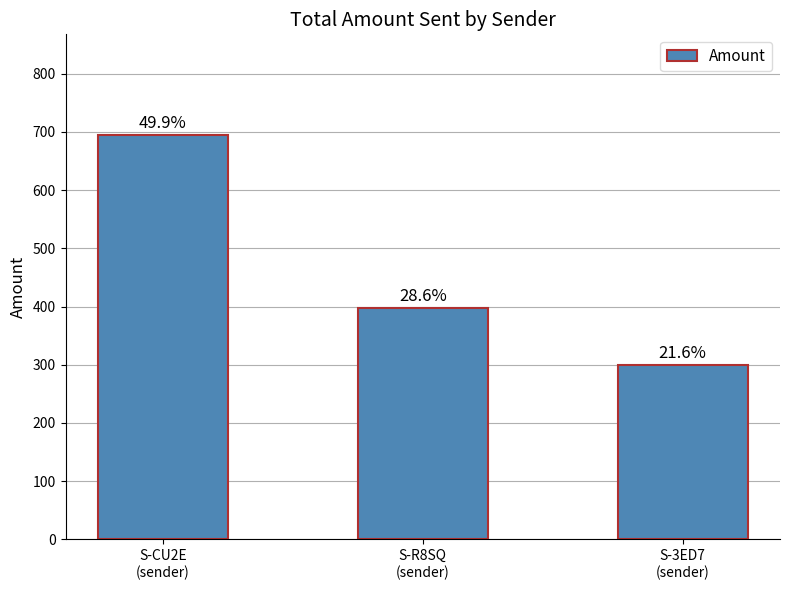

Count the values in the range 300 to 694.

3